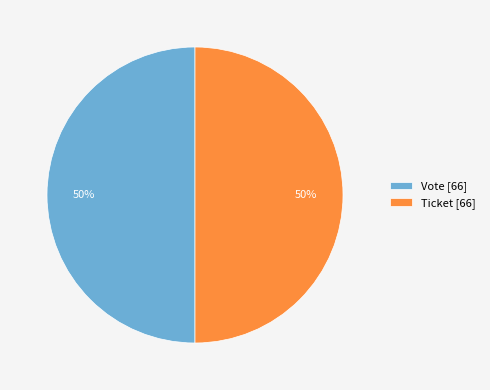

Approximately how many times larger is the value at Ticket [66] compared to Vote [66]?

1.0